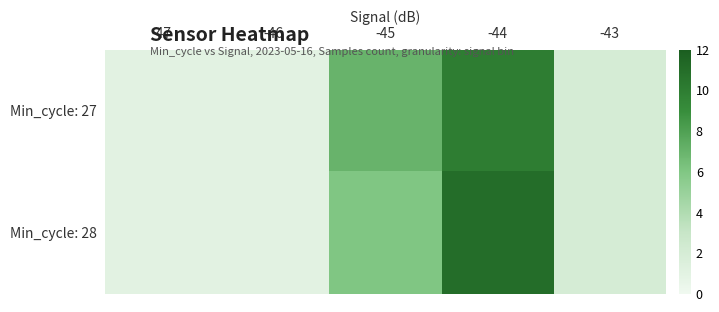

Reading left to right, list all the values displayed in this chart.

Min_cycle: 27: -47=1	-46=1	-45=7	-44=10	-43=2
Min_cycle: 28: -47=1	-46=1	-45=6	-44=11	-43=2